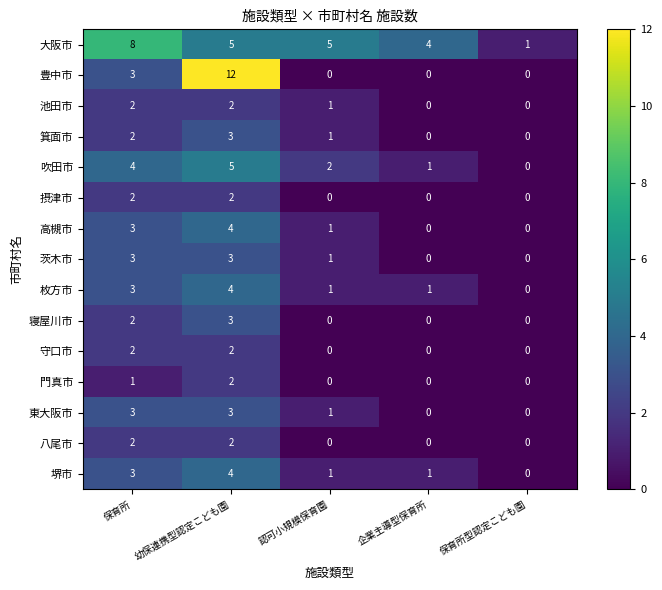

True or false: 門真市 has a value of 1 at 保育所型認定こども園.

False